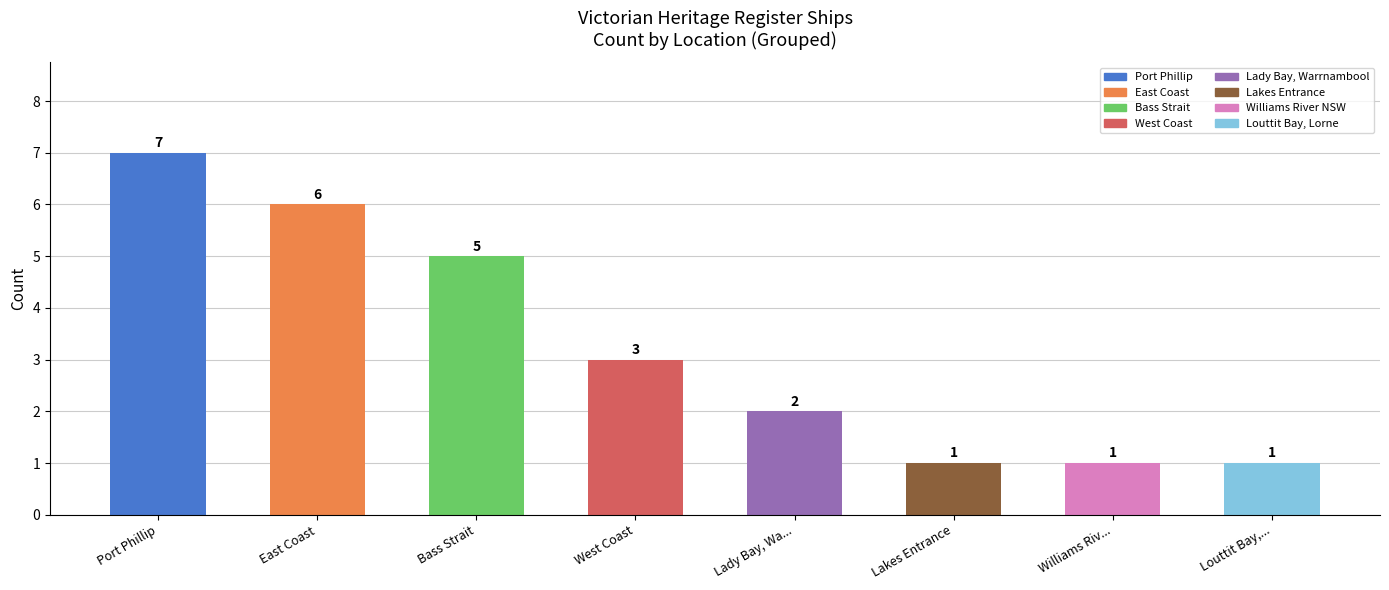

How many categories are shown in the chart?

8